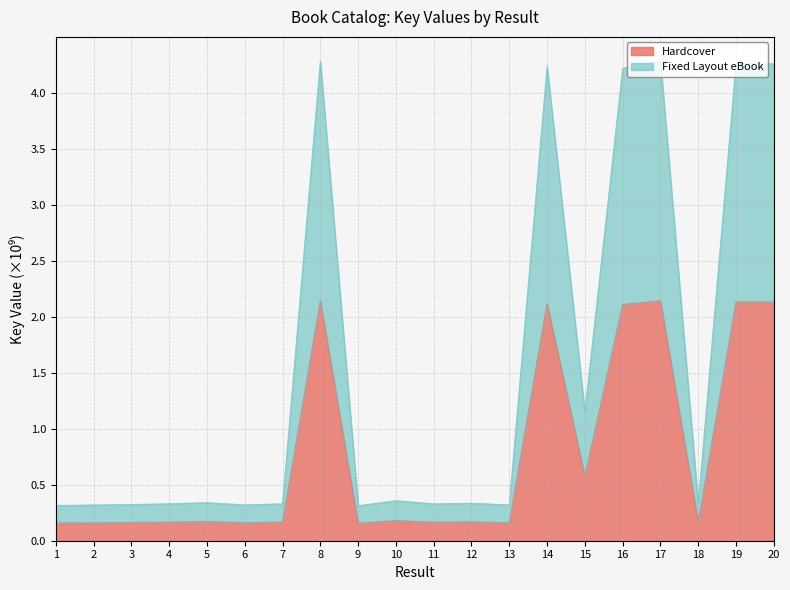

How many lines are shown in the chart?

2